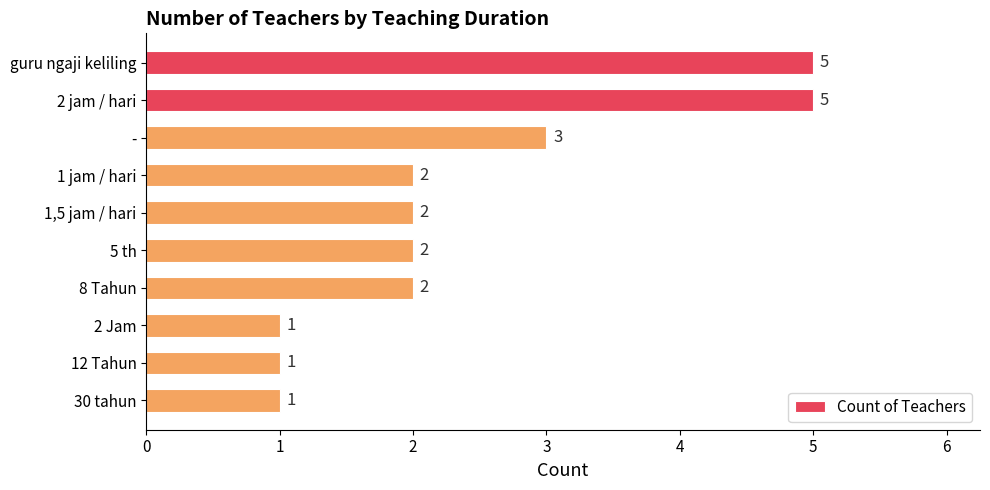

Reading bottom to top, extract all data points from this chart.

30 tahun=1	12 Tahun=1	2 Jam=1	8 Tahun=2	5 th=2	1,5 jam / hari=2	1 jam / hari=2	-=3	2 jam / hari=5	guru ngaji keliling=5